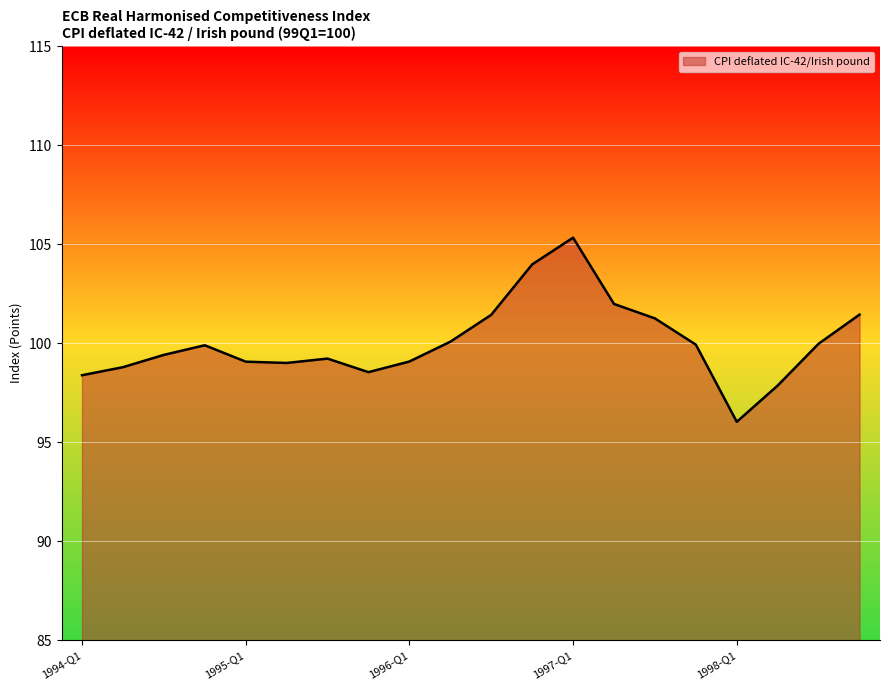

List the labels in order of value, smallest first.

1998-Q1, 1998-Q2, 1994-Q1, 1995-Q4, 1994-Q2, 1995-Q2, 1995-Q1, 1996-Q1, 1995-Q3, 1994-Q3, 1994-Q4, 1997-Q4, 1998-Q3, 1996-Q2, 1997-Q3, 1996-Q3, 1998-Q4, 1997-Q2, 1996-Q4, 1997-Q1